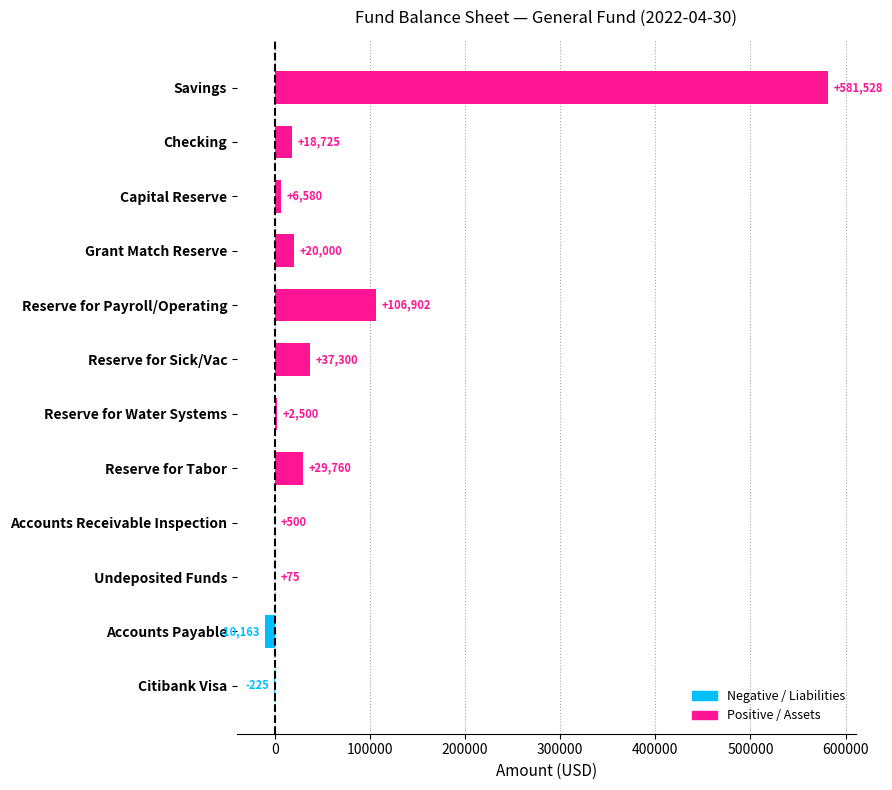

What is the ratio of the value at Reserve for Tabor to the value at Accounts Receivable Inspection?

59.5